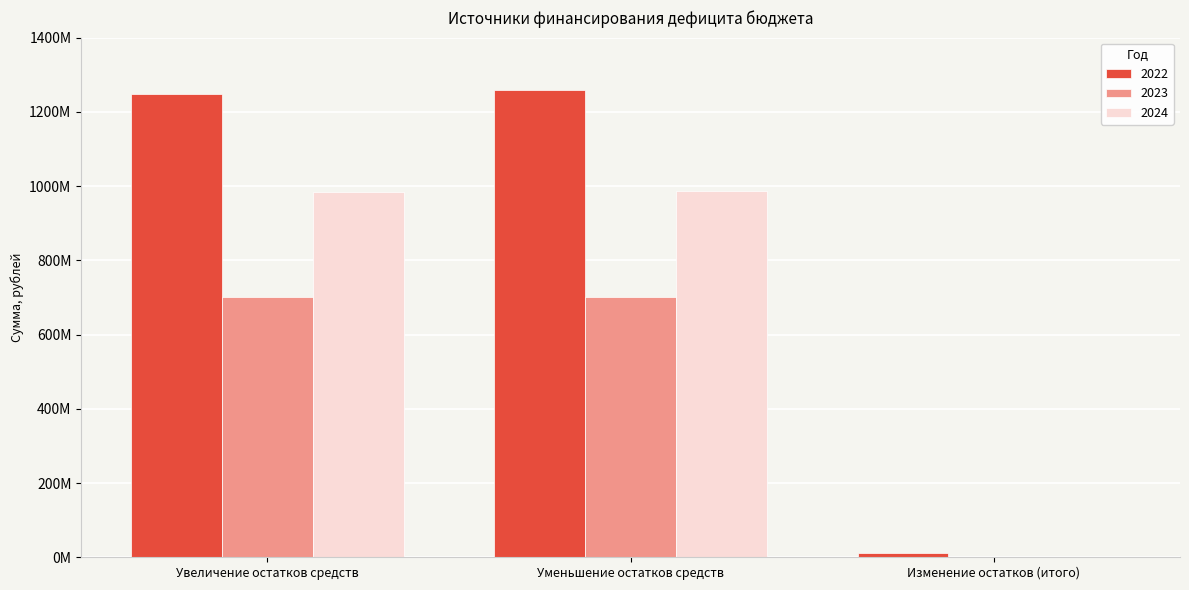

Reading right to left, extract all data points from this chart.

2022: Изменение остатков (итого)=11850797.0	Уменьшение остатков средств=1258810473.0	Увеличение остатков средств=1246959676.0
2023: Изменение остатков (итого)=1000000.0	Уменьшение остатков средств=701454468.1	Увеличение остатков средств=700454468.1
2024: Изменение остатков (итого)=1000000.0	Уменьшение остатков средств=986037742.7	Увеличение остатков средств=985037742.7